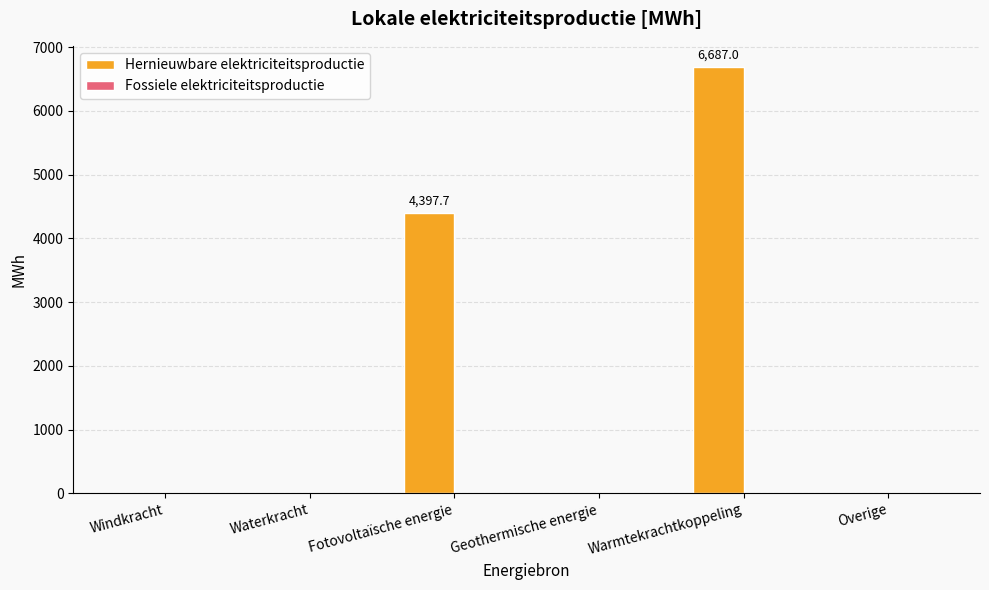

What is the change in value from Fotovoltaïsche energie to Warmtekrachtkoppeling?

+2289.3